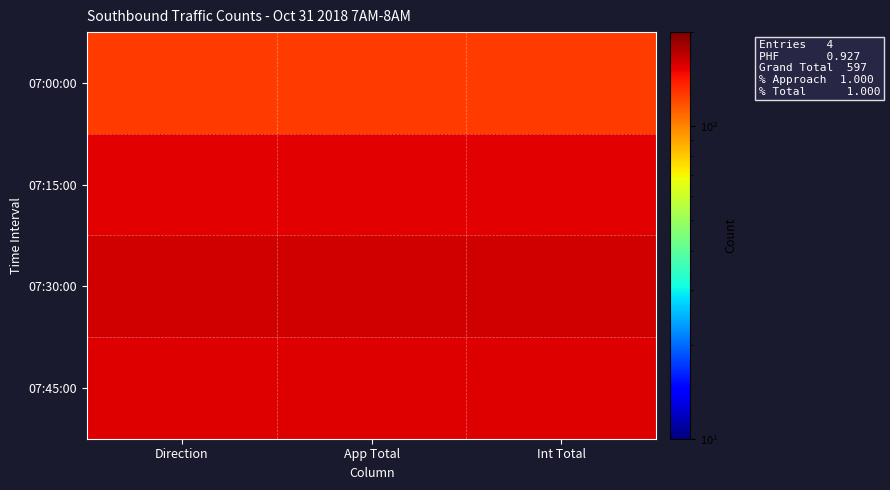

Reading right to left, what are all the values shown in this chart?

07:00:00: Int Total=126	App Total=126	Direction=126
07:15:00: Int Total=154	App Total=154	Direction=154
07:30:00: Int Total=161	App Total=161	Direction=161
07:45:00: Int Total=156	App Total=156	Direction=156